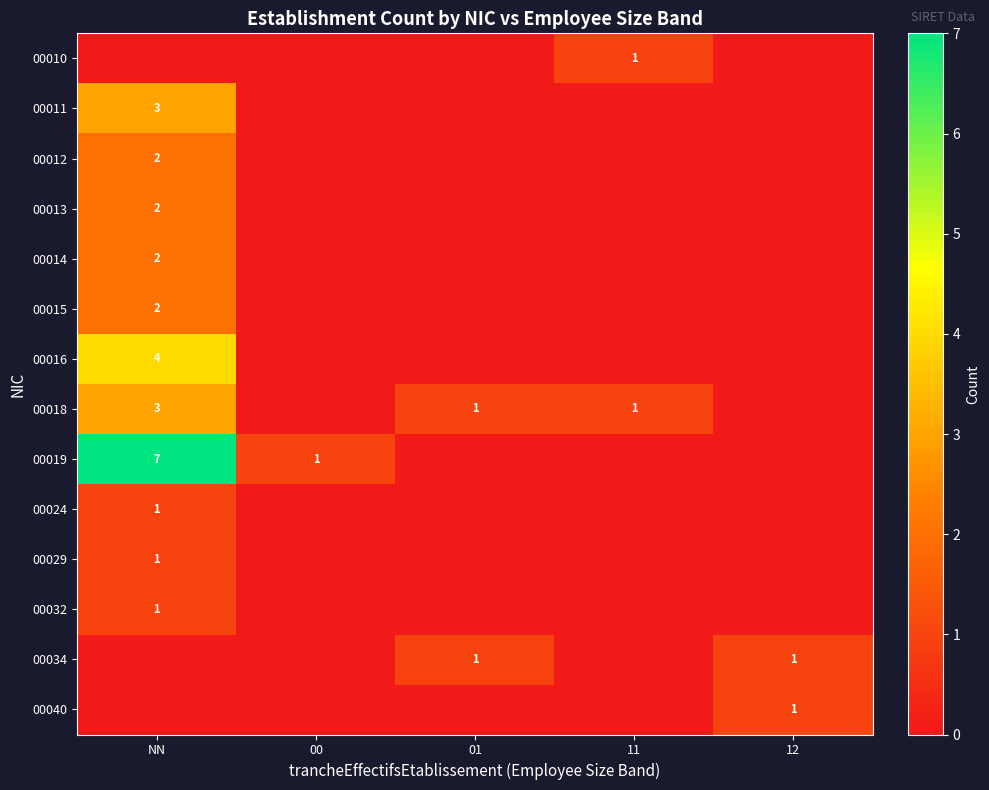

The value of 00012 at NN is 1. True or false?

False